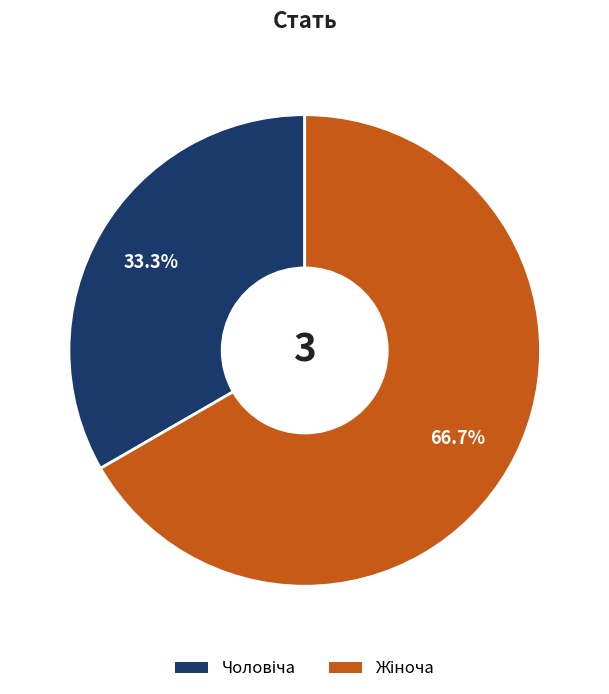

The Чоловіча slice represents 27% of the pie. True or false?

False